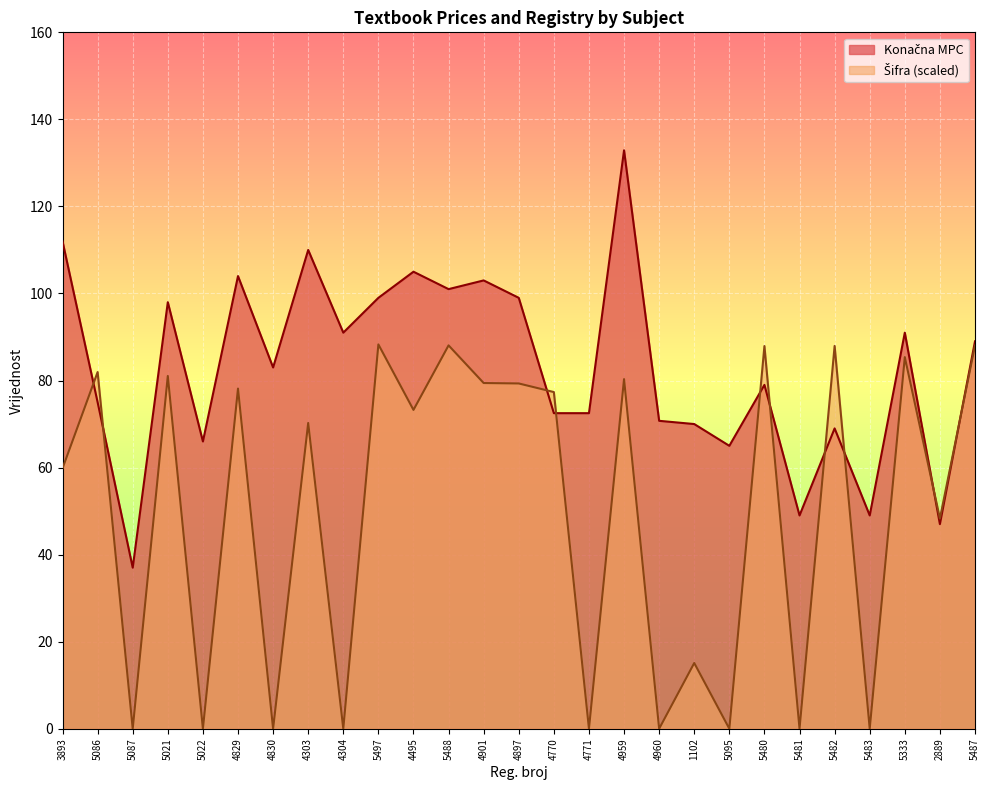

How many positive values does the Sifra series have?

18